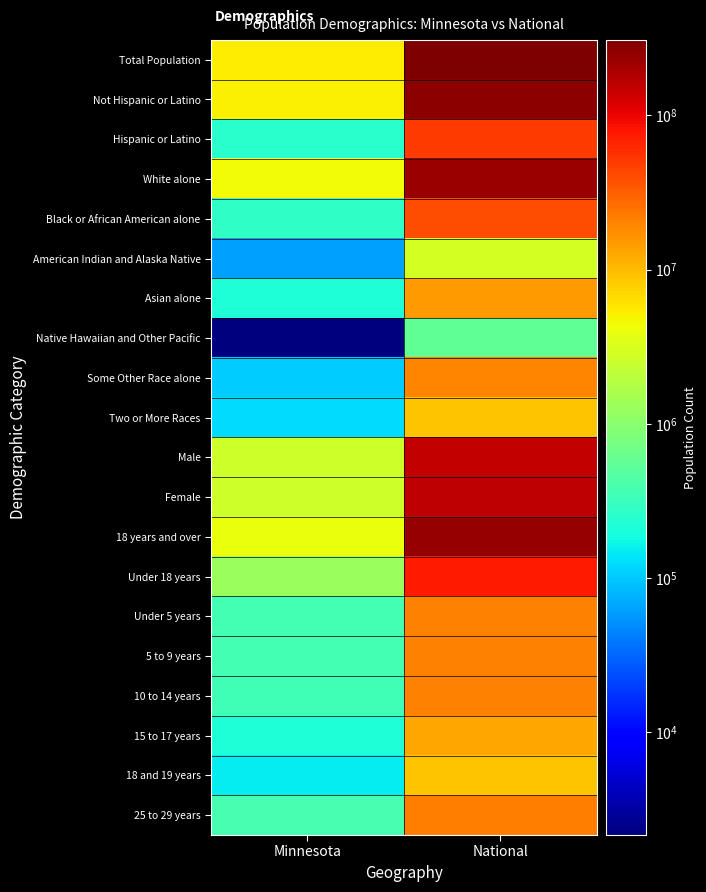

Which category has the lowest value across all series?

Minnesota